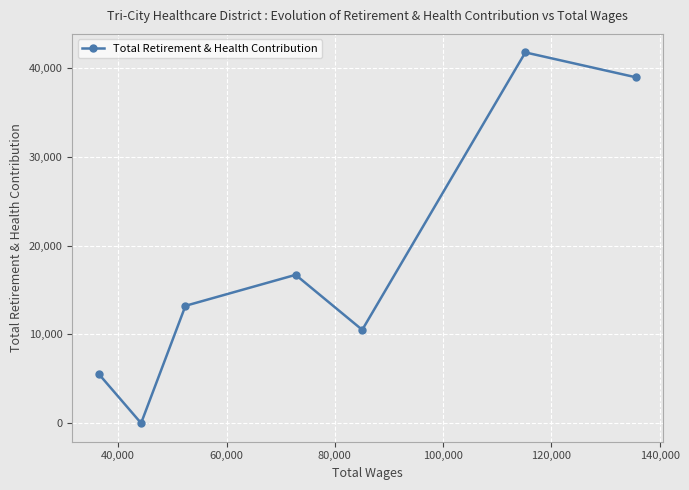

How many distinct data groups are displayed?

1